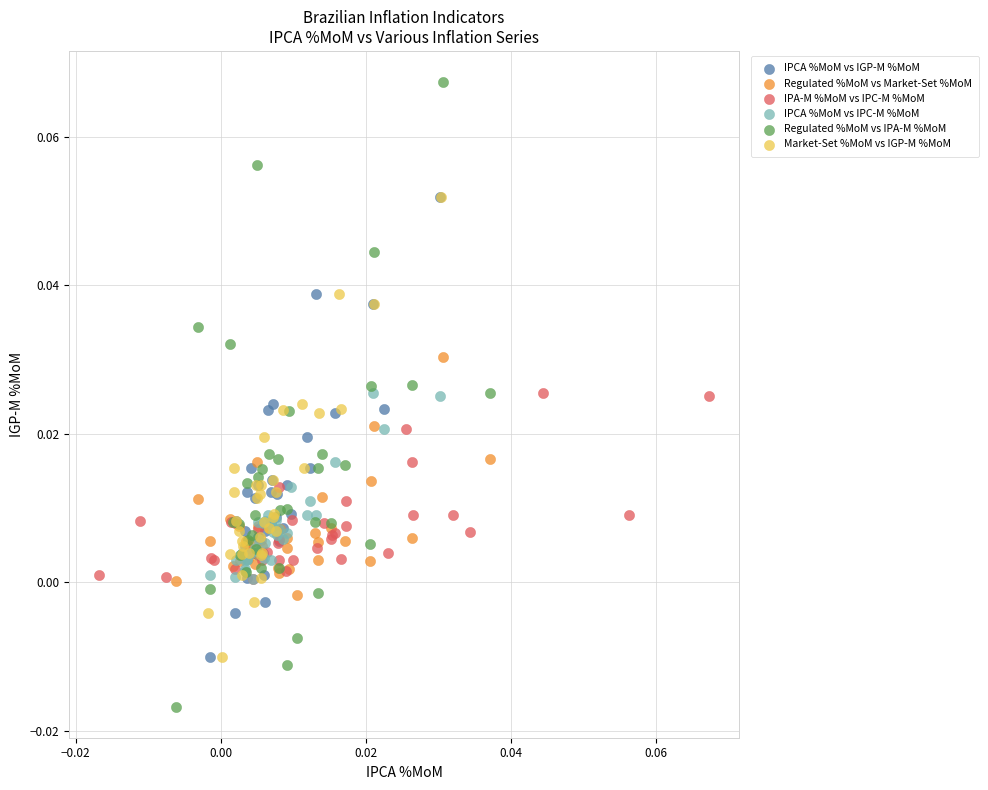

Which series contains the lowest Y value?

Regulated %MoM vs IPA-M %MoM